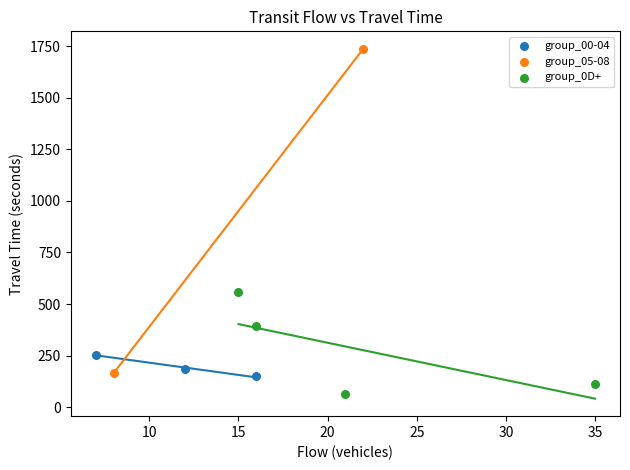

Which series has the widest spread of Y values?

group_05-08